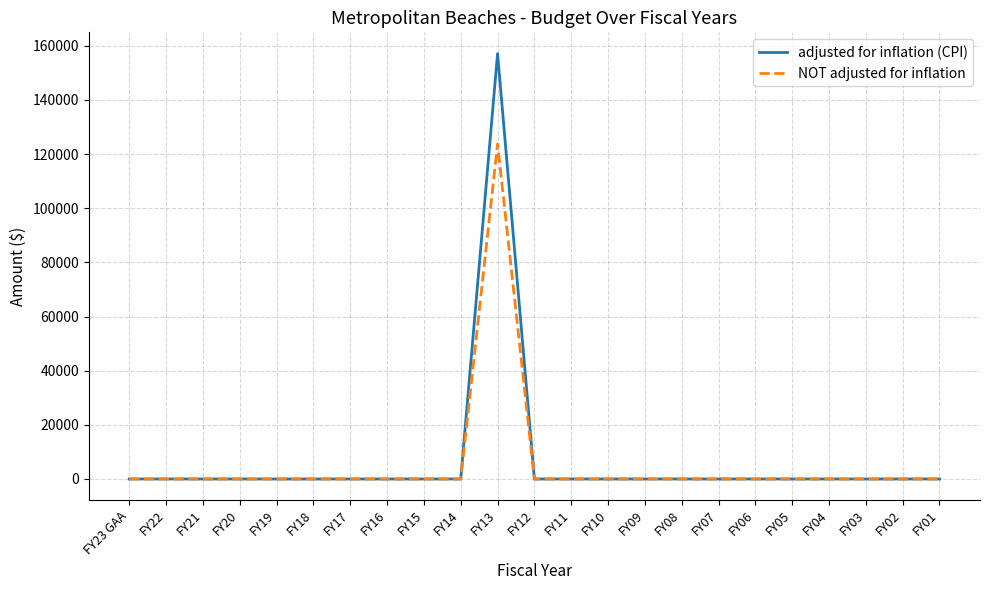

Which series has the largest range (max minus min)?

adjusted for inflation (CPI)